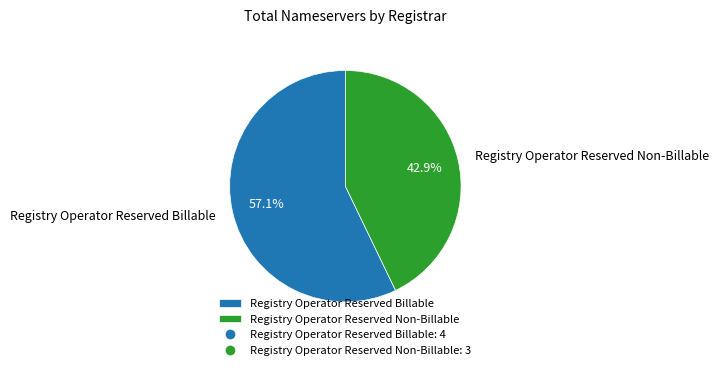

How many segments does this pie chart have?

2